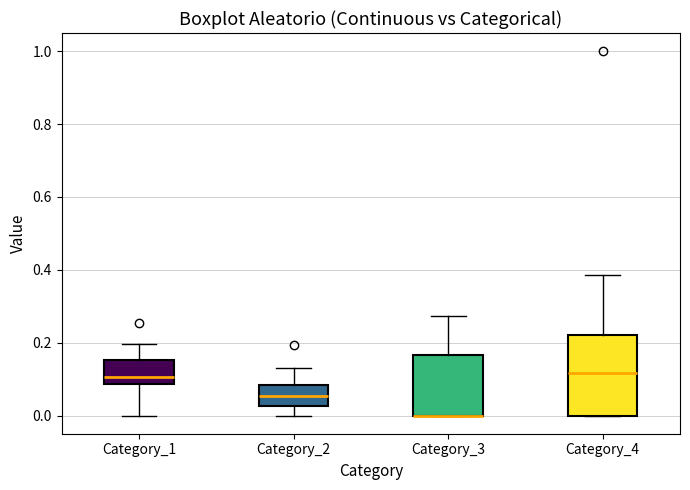

Which box is the tallest, from its lower edge to its upper edge?

Category_4